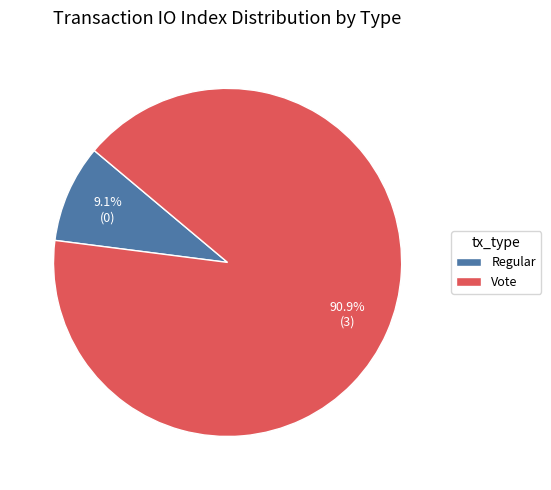

Rank the categories by value from lowest to highest.

Regular, Vote